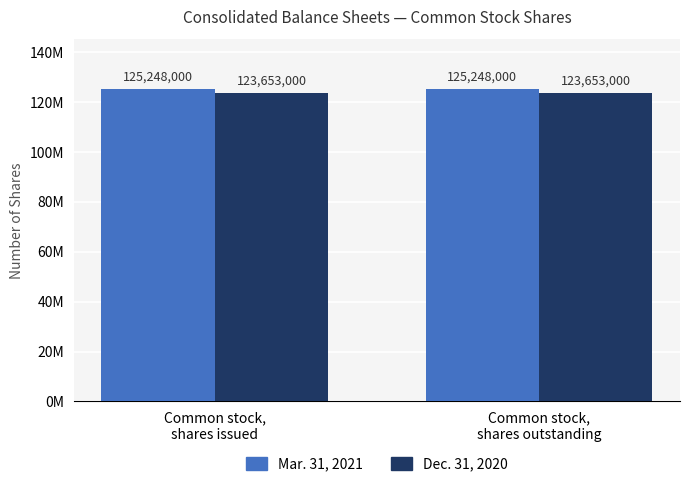

The value of Mar. 31, 2021 at Common stock,
shares outstanding is 178865018. True or false?

False